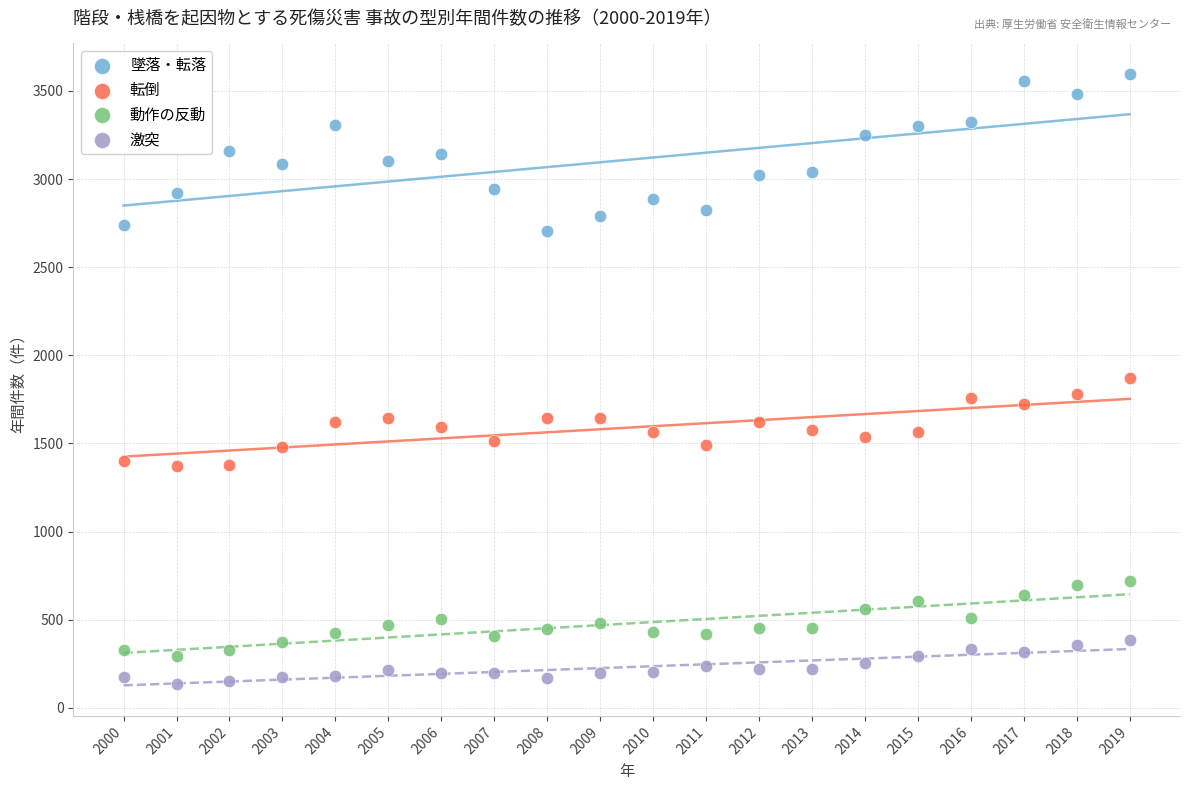

What is the X range (max minus min) for the scatter plot?

19